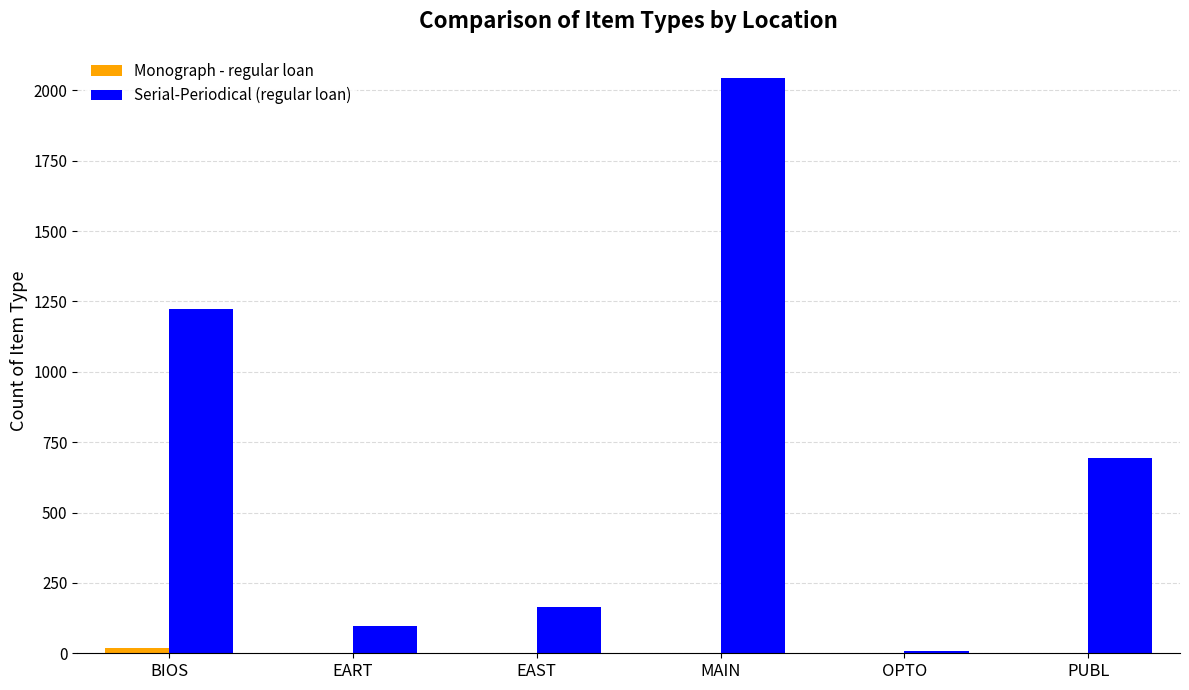

How many categories are shown in the chart?

6